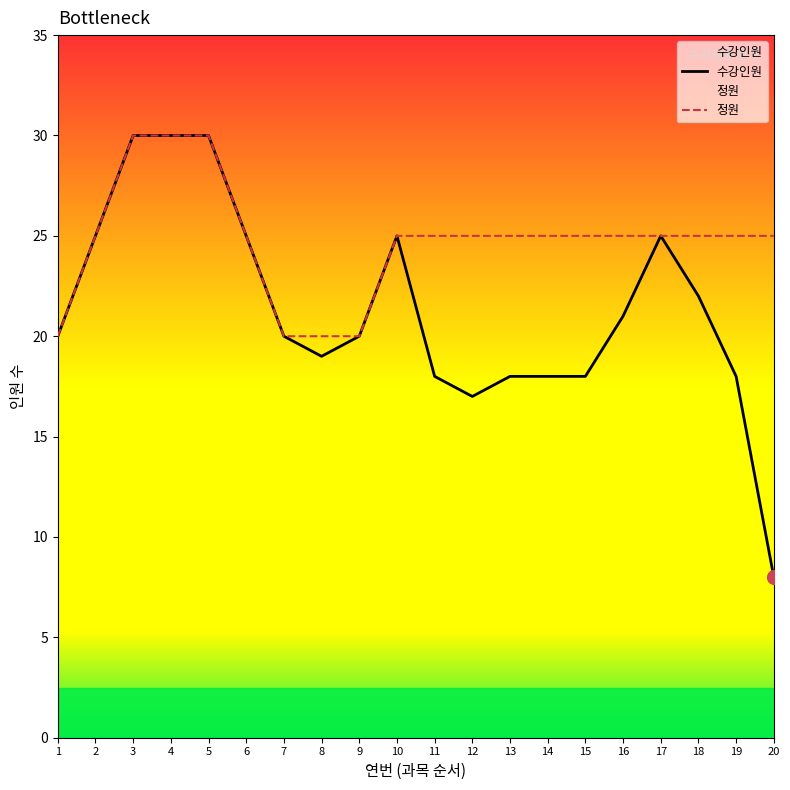

Does the chart display data point markers on the line(s)?

No